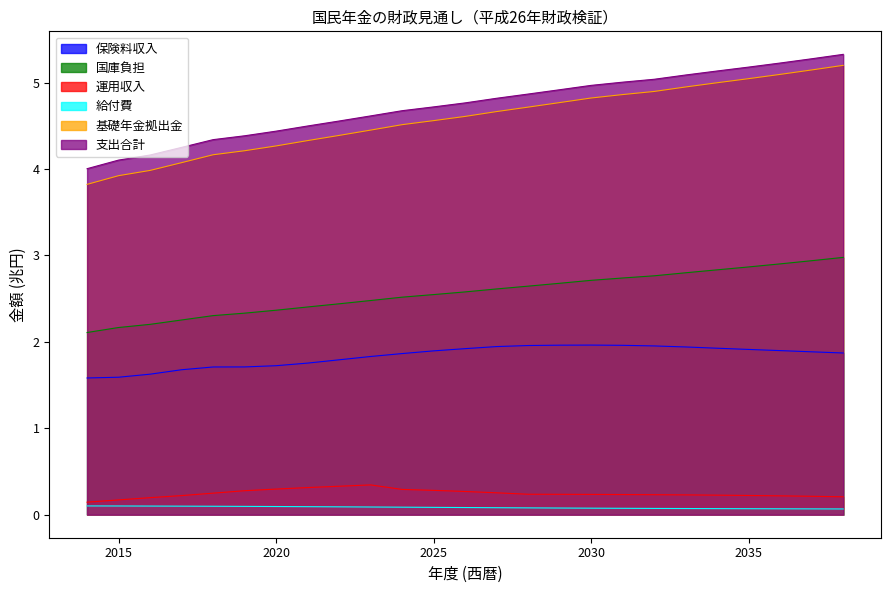

What is the spread (max minus min) of values at 2022?

4.5